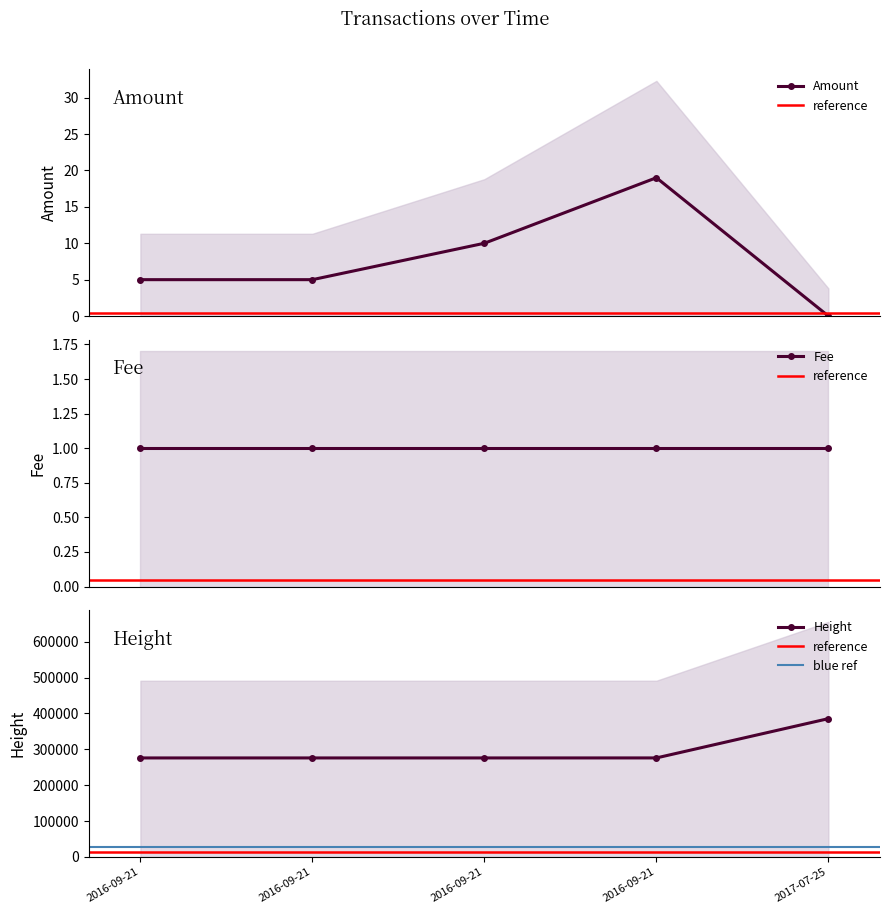

How many interior local peaks does the Amount series have?

1